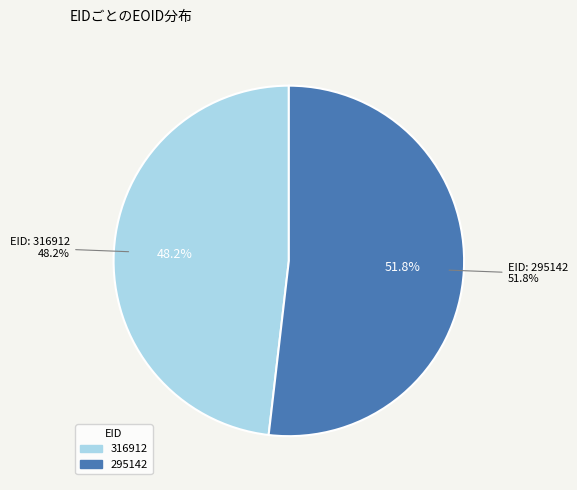

Which slice represents more than half of the pie?

295142